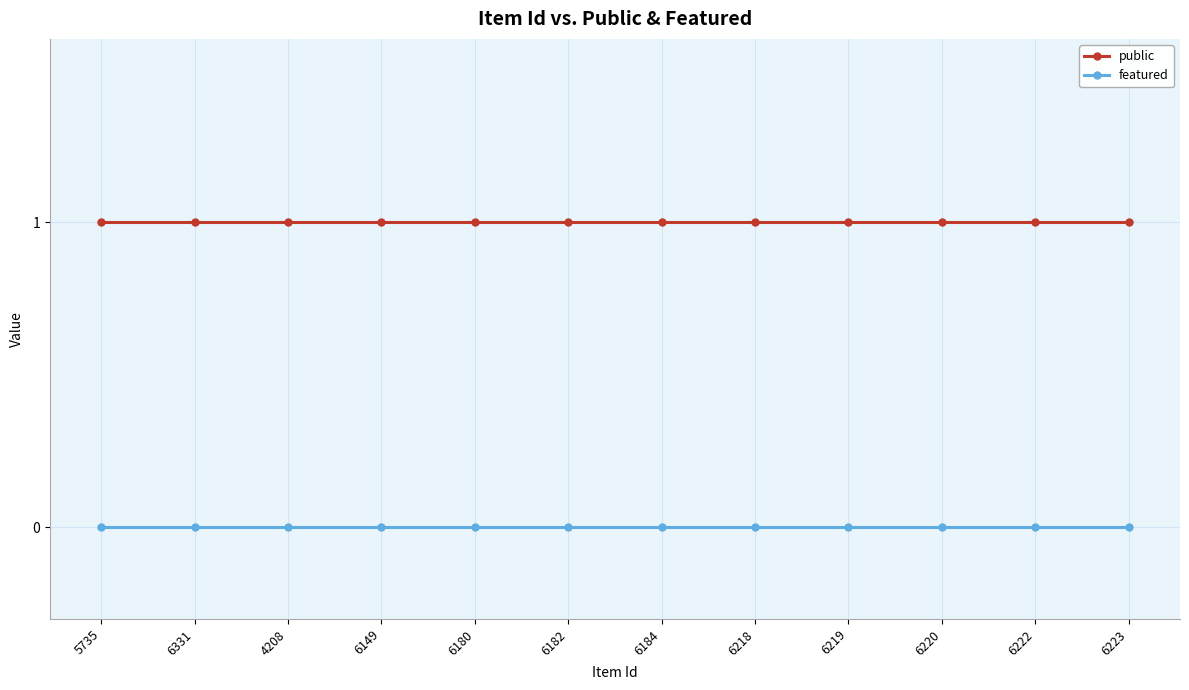

What is the average value of the public series?

1